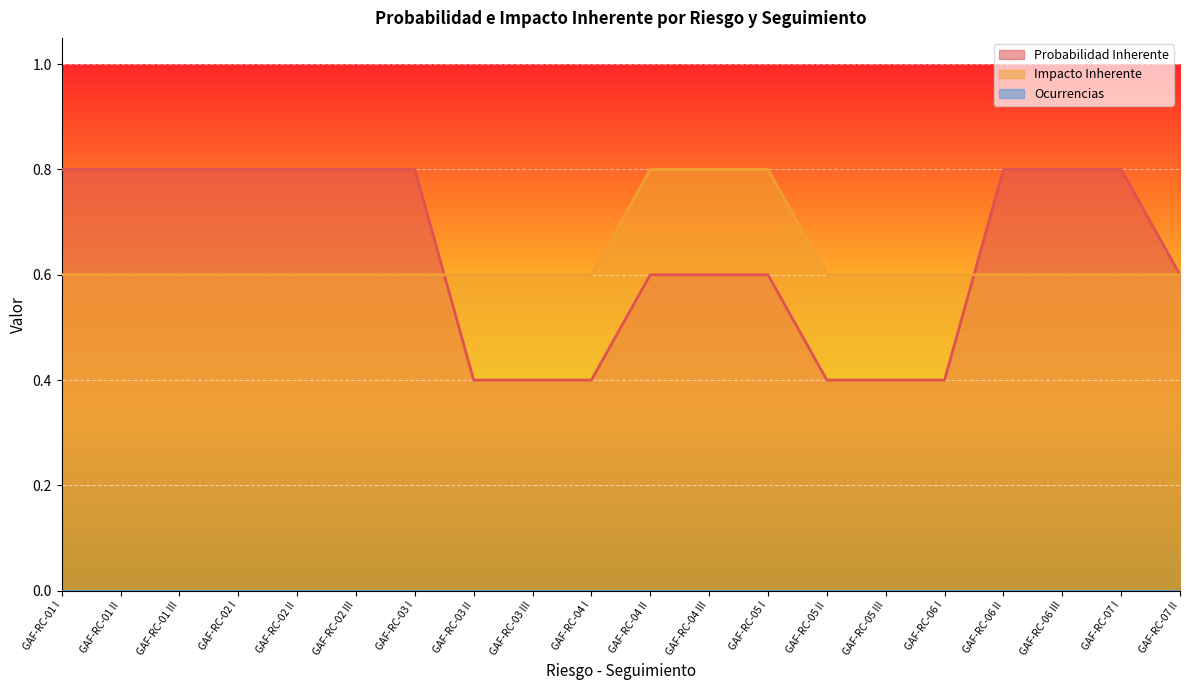

Between GAF-RC-06 II and GAF-RC-07 II, which series saw the biggest shift?

Probabilidad Inherente